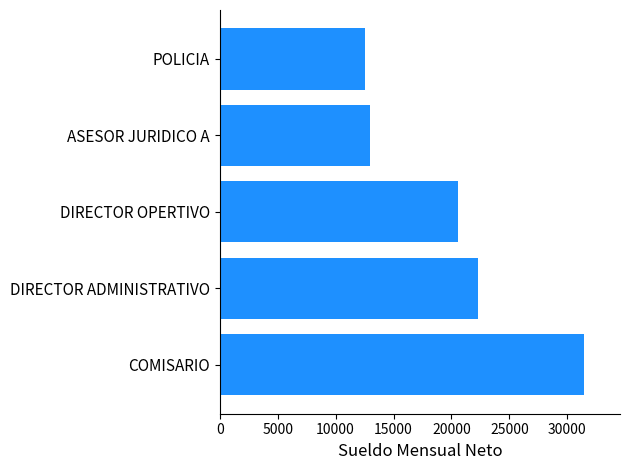

Where is the data nearest to the value 21961?

DIRECTOR ADMINISTRATIVO